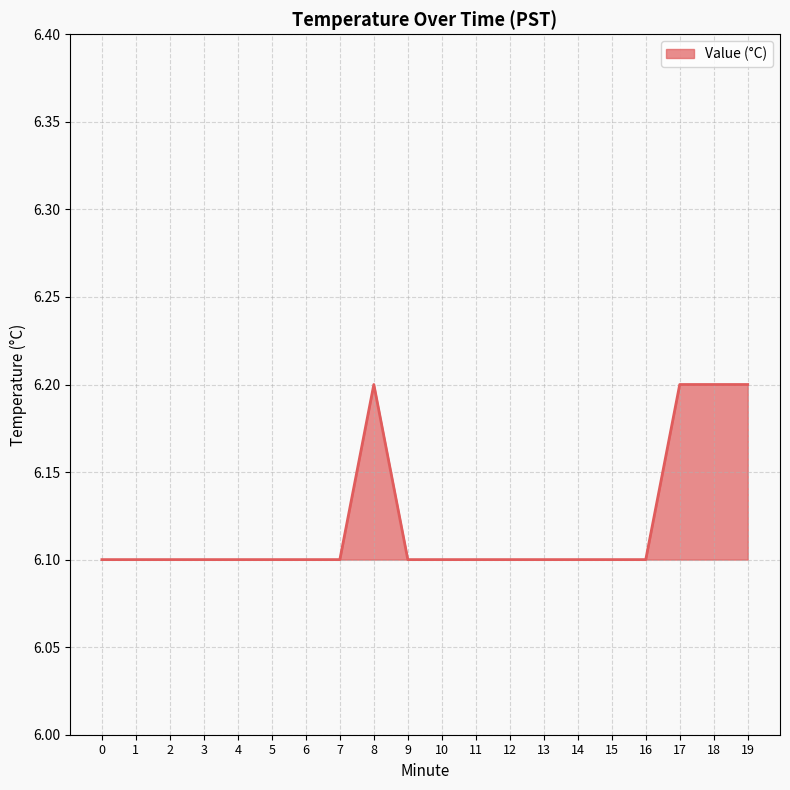

Is it true that the value at 17 is 6.2?

True